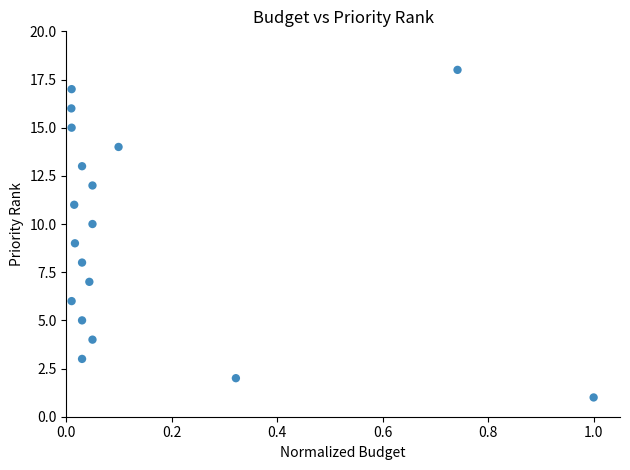

What is the range of Y values (max minus min)?

17